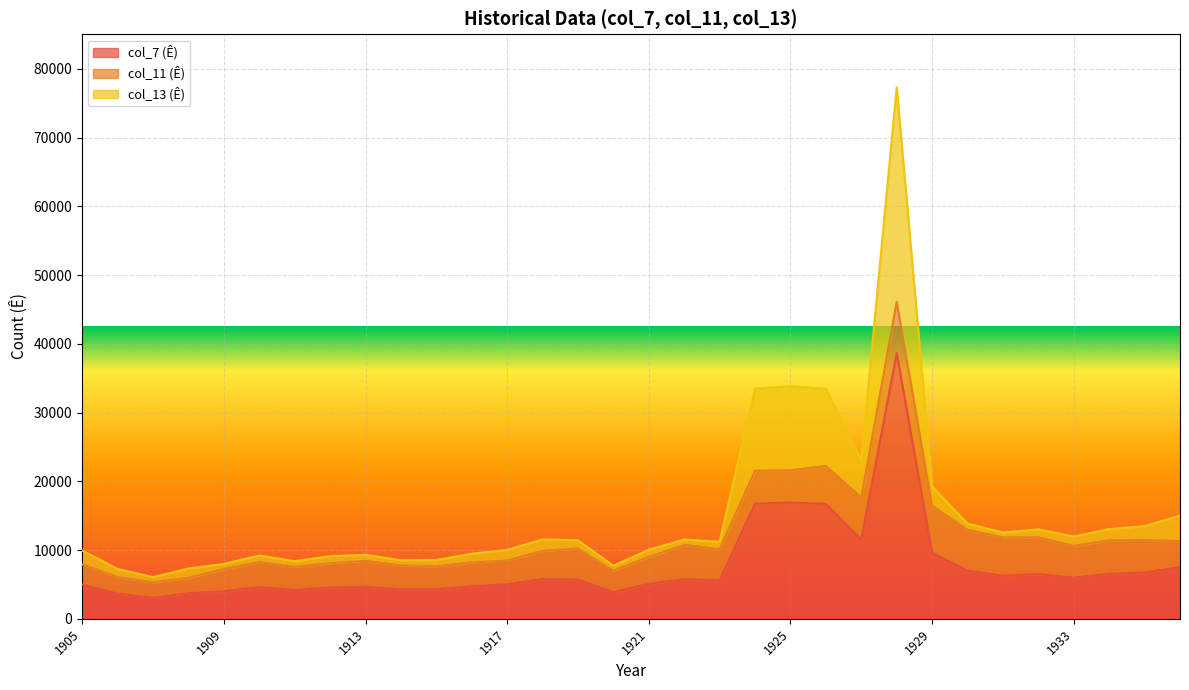

List the labels in order of col_13 (Ê) value, smallest first.

1907, 1906, 1908, 1920, 1909, 1911, 1914, 1915, 1912, 1910, 1913, 1916, 1905, 1917, 1921, 1923, 1919, 1922, 1918, 1933, 1931, 1932, 1934, 1935, 1930, 1936, 1929, 1927, 1926, 1924, 1925, 1928